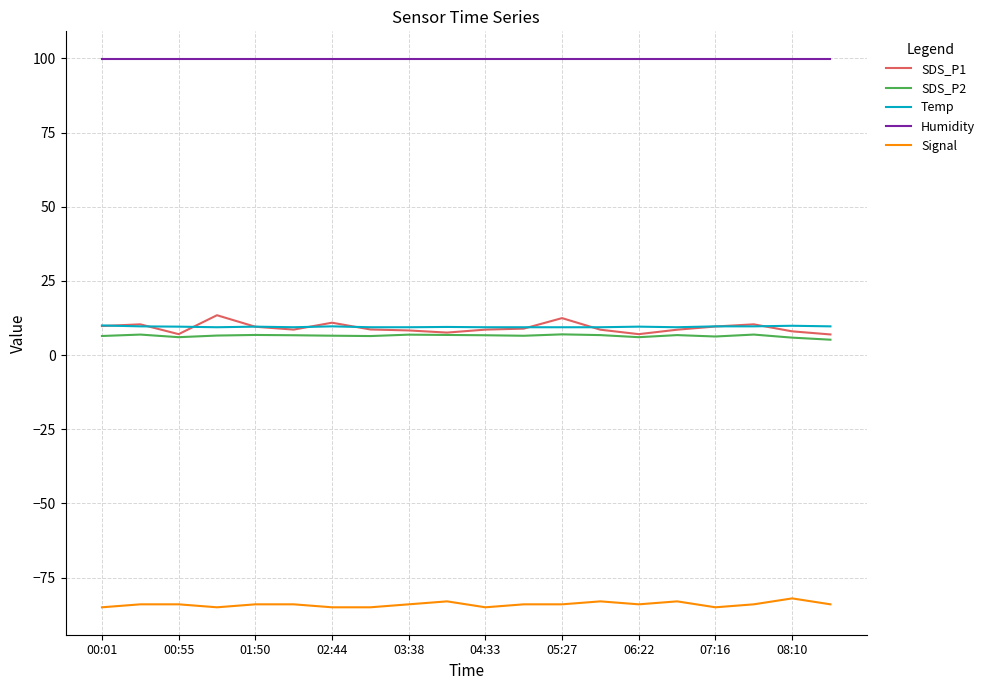

What is the average value of the Humidity series?

99.9